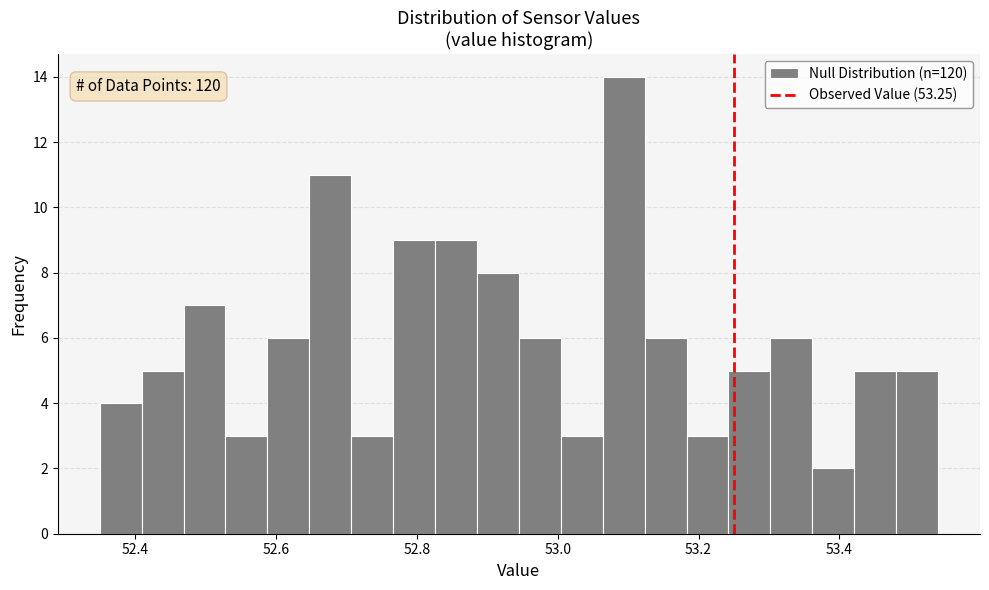

Read against the x-axis, roughly where is the centre of the tallest bar?

53.10